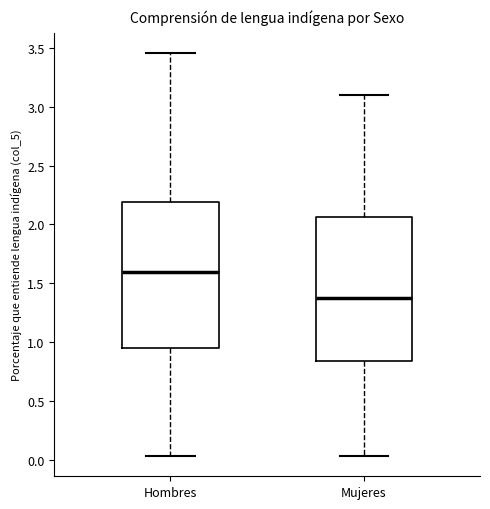

Reading left to right, transcribe this box plot: for each box, give where its median line is, the range the box spans, and where its two whiskers end, as read against the y-axis. The values are not printed on the chart, so give them approximately, as read against the axis.

Hombres: median 1.60, box 0.95 to 2.20, whiskers 0.05 to 3.45
Mujeres: median 1.40, box 0.85 to 2.05, whiskers 0.05 to 3.10